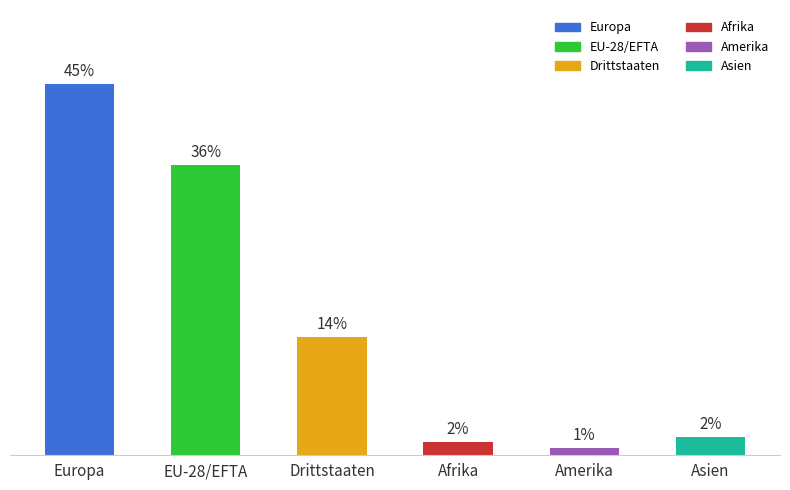

What is the greatest value displayed?

45.4